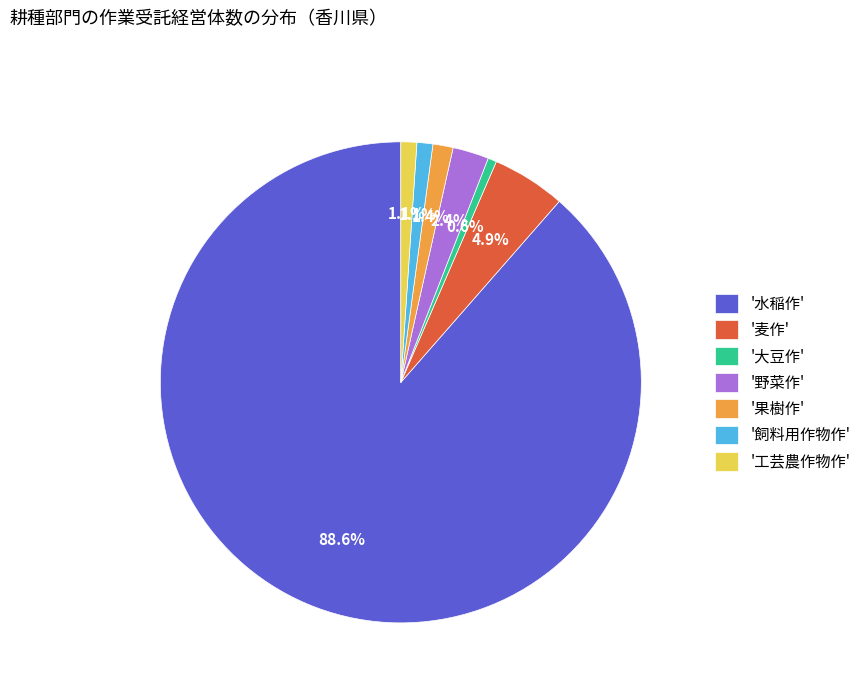

To the nearest percent, what is the average slice percentage?

14%